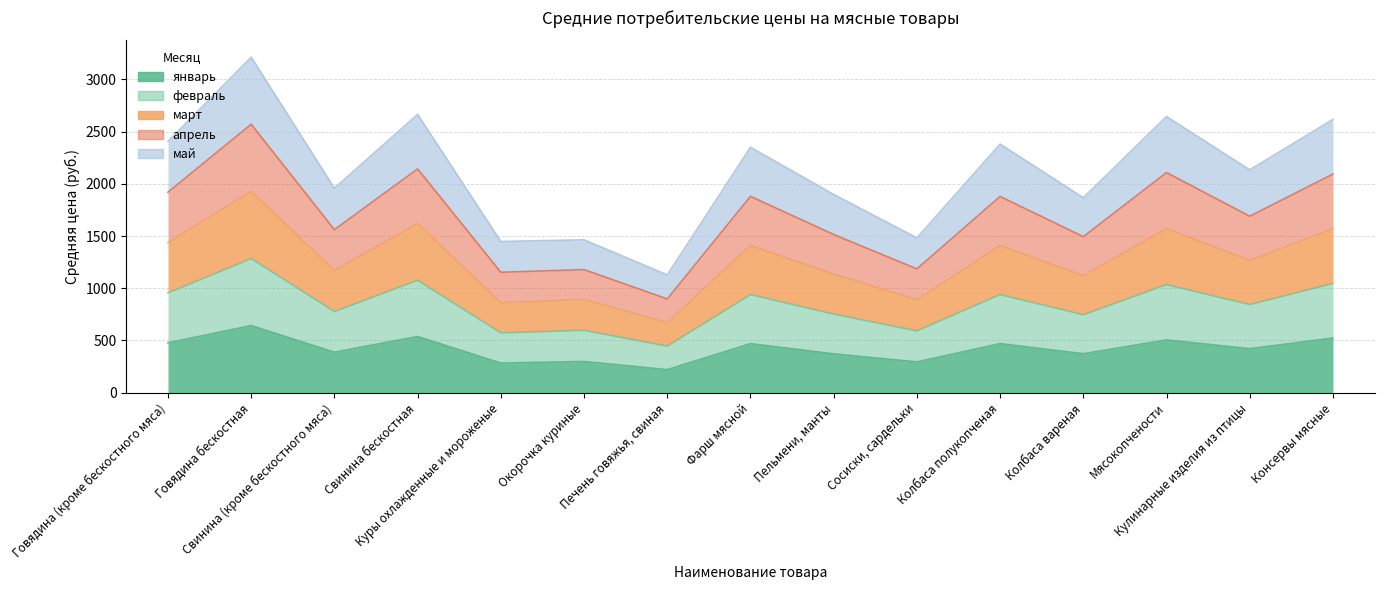

Does the chart display data point markers on the line(s)?

No